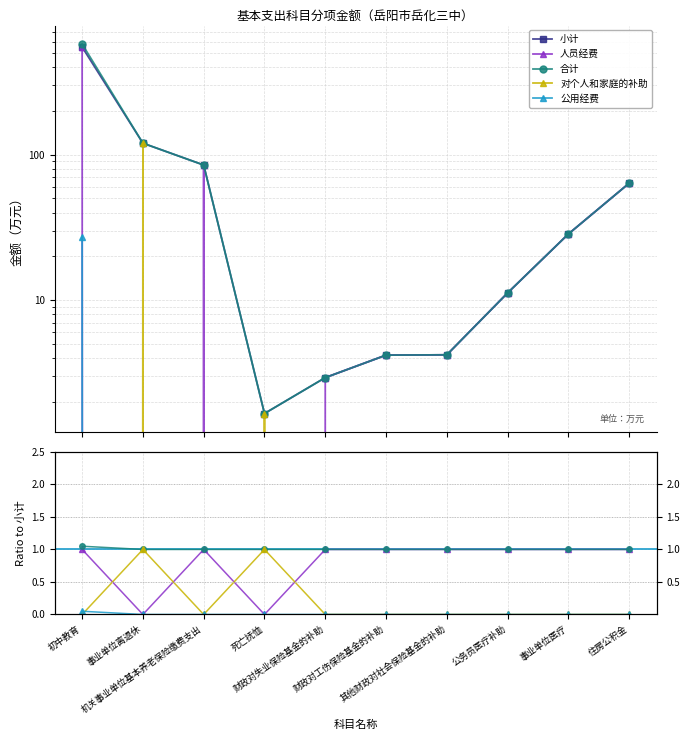

Is it true that 小计 equals 6.5 at 其他财政对社会保险基金的补助?

False